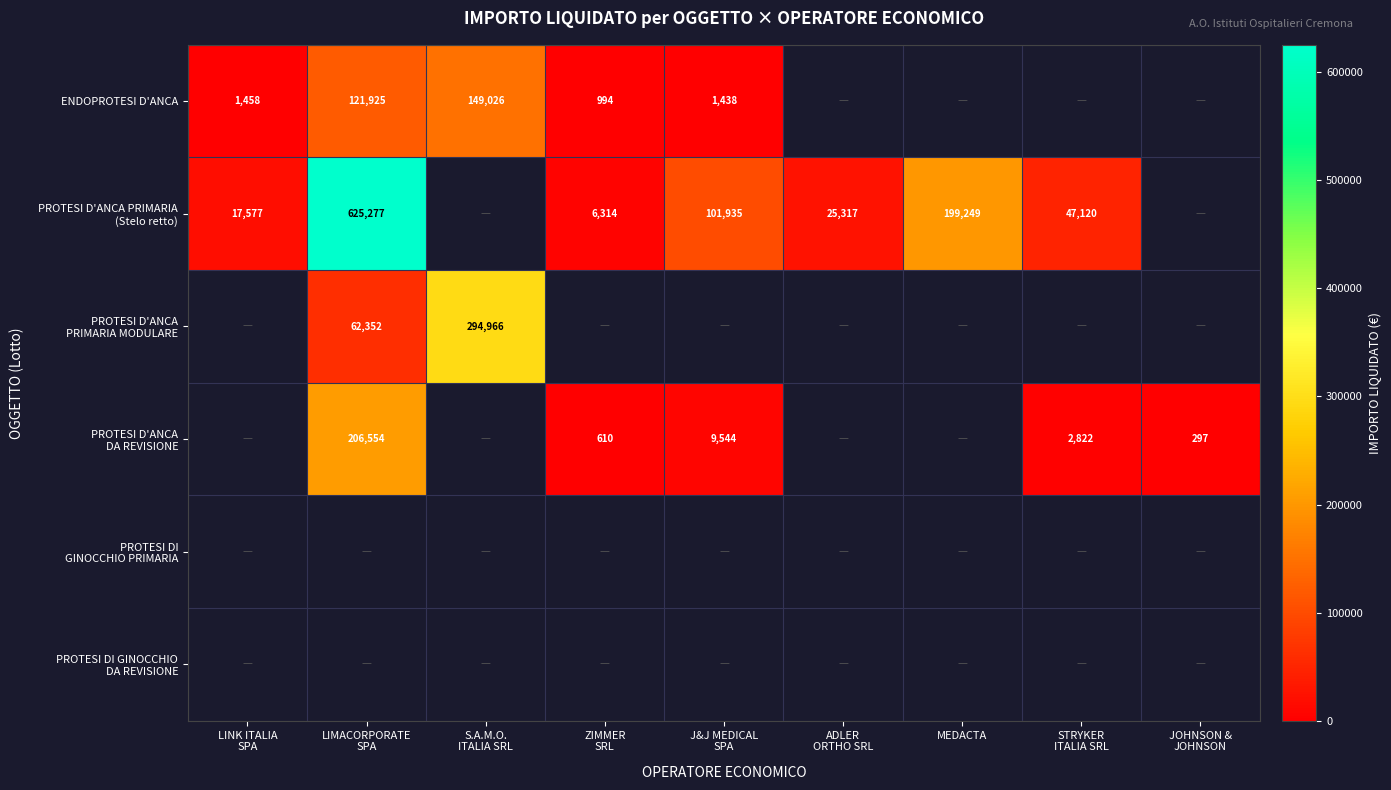

At which label does PROTESI D'ANCA PRIMARIA (Stelo retto) reach its minimum?

ZIMMER SRL